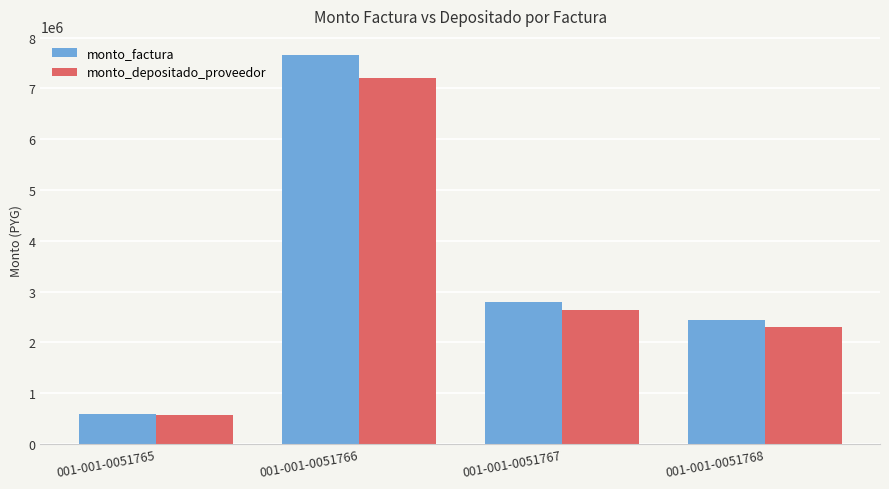

What is the smallest value displayed?

564627